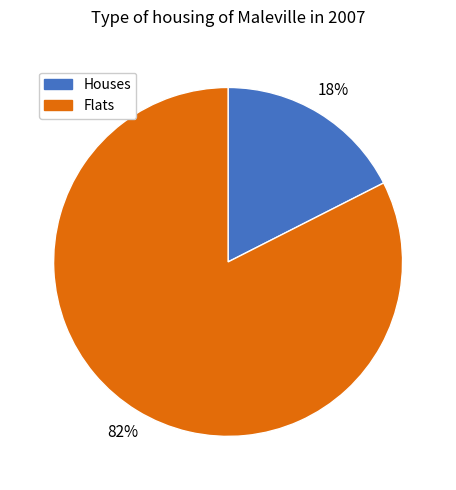

Is there a majority slice in this chart?

Yes